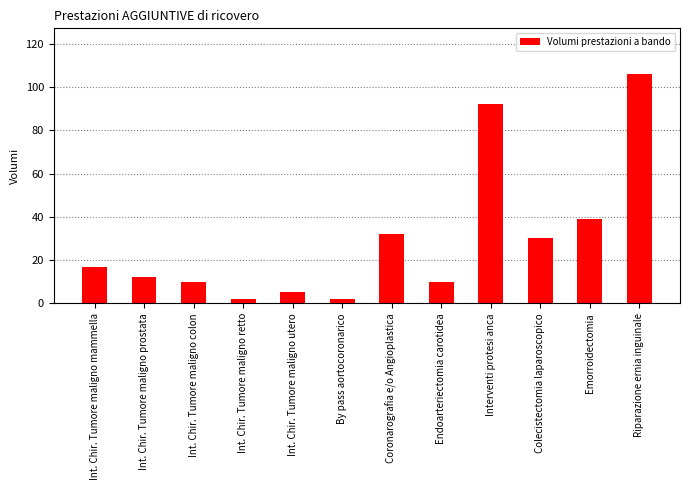

What is the ratio of the value at Emorroidectomia to the value at Endoarteriectomia carotidea?

3.9